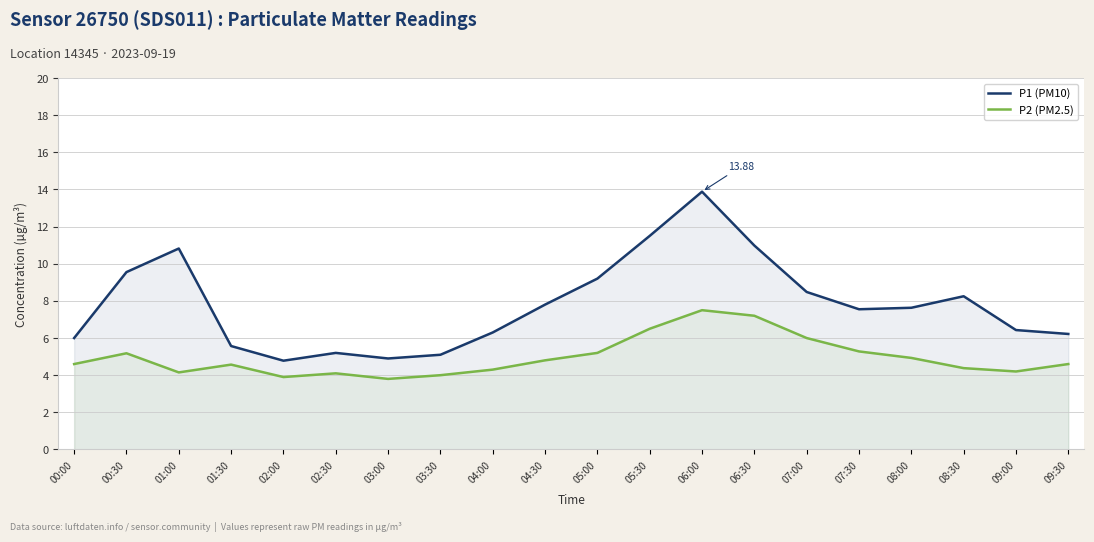

Which series changed the most between 05:00 and 08:00?

P1 (PM10)